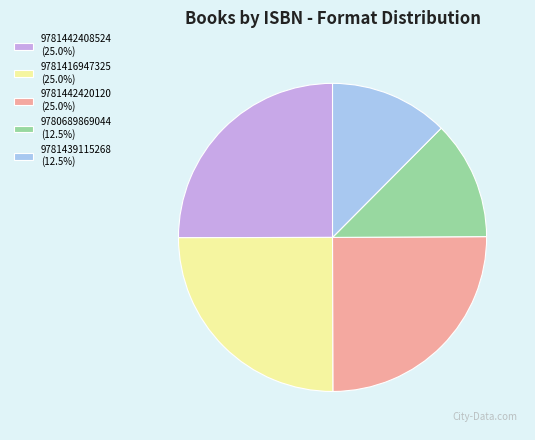

True or false: 9781442420120 accounts for 32% of the total.

False